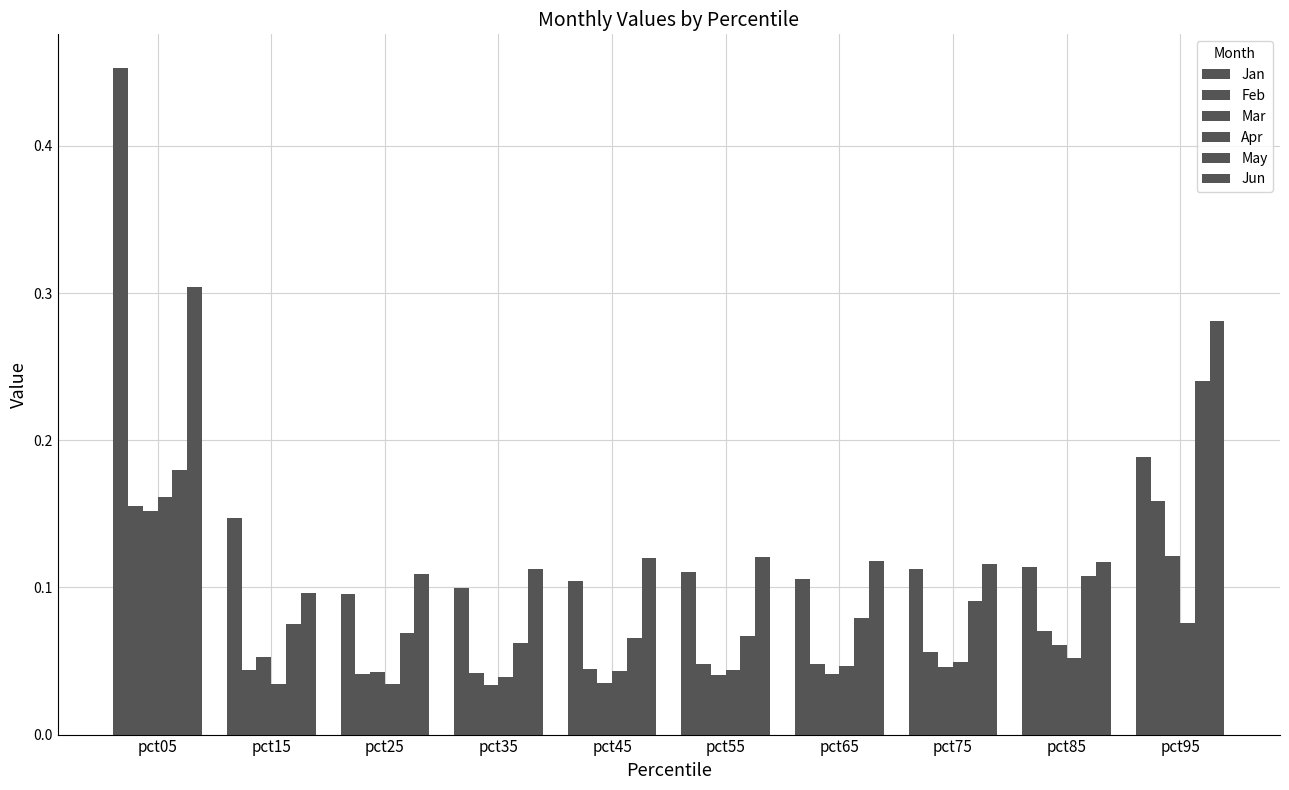

Which category has the lowest value in the Feb series?

pct25